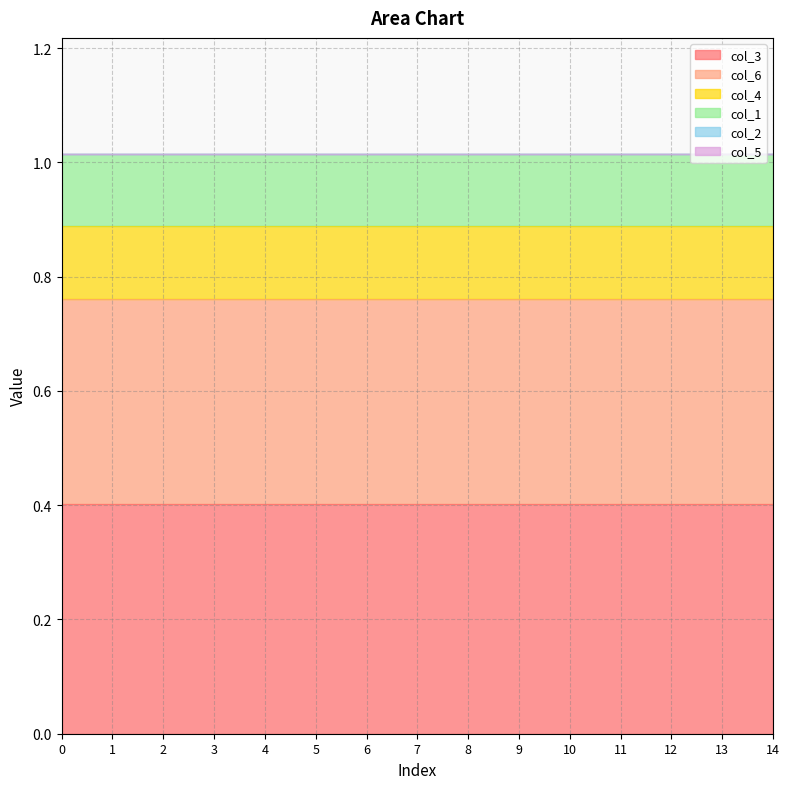

True or false: col_1 and col_4 intersect in this chart.

False